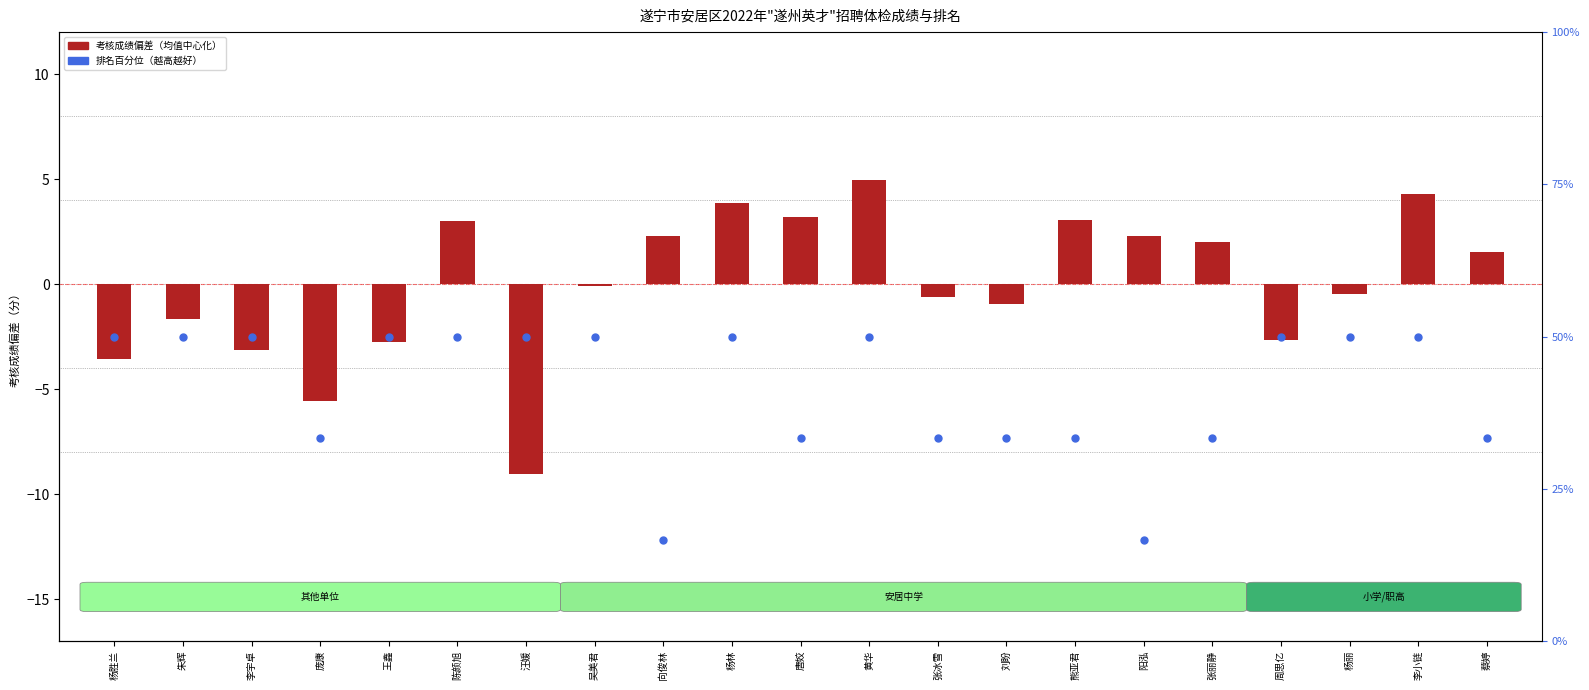

At how many categories does at least one series exceed -6?

21